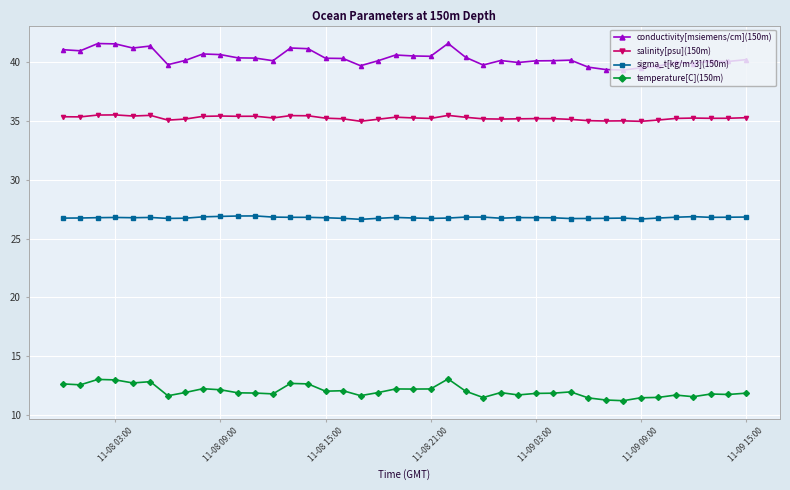

At how many categories does at least one series exceed 18?

40